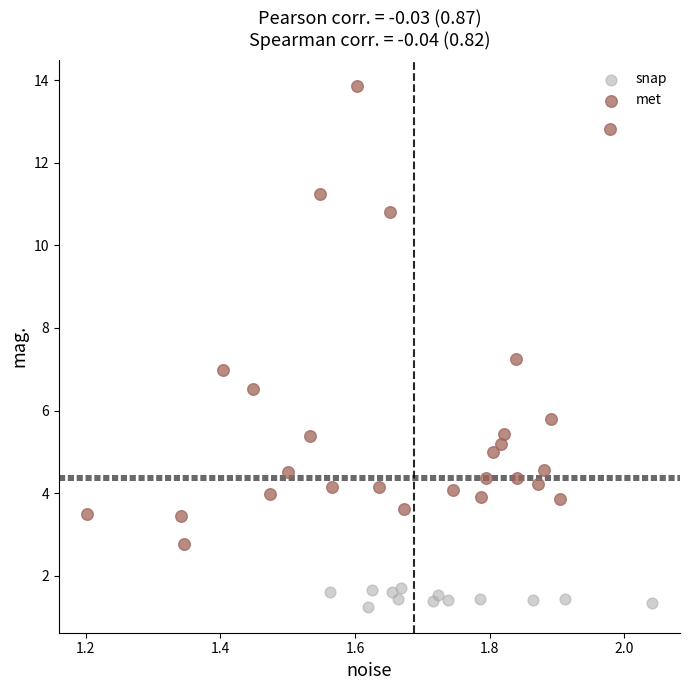

Which series has the widest spread of Y values?

met